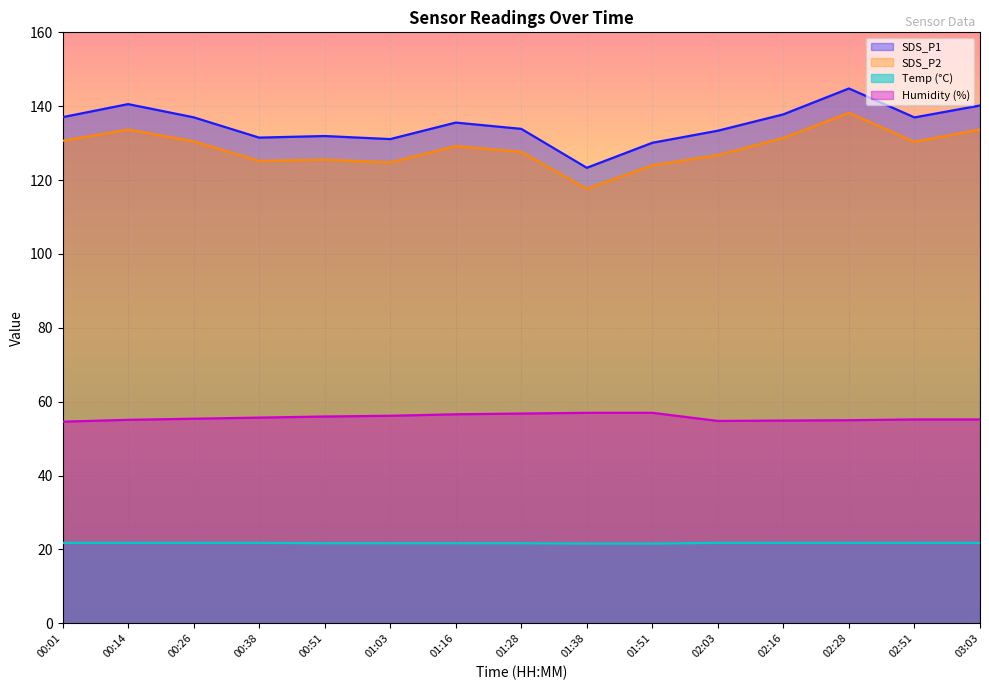

Is the value of SDS_P1 at 01:51 greater than the value of Temp at 00:01?

Yes